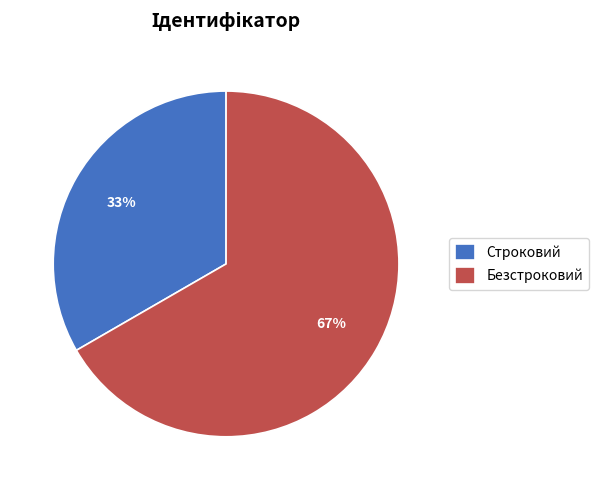

To the nearest percent, what is the combined percentage of Строковий and Безстроковий?

100%